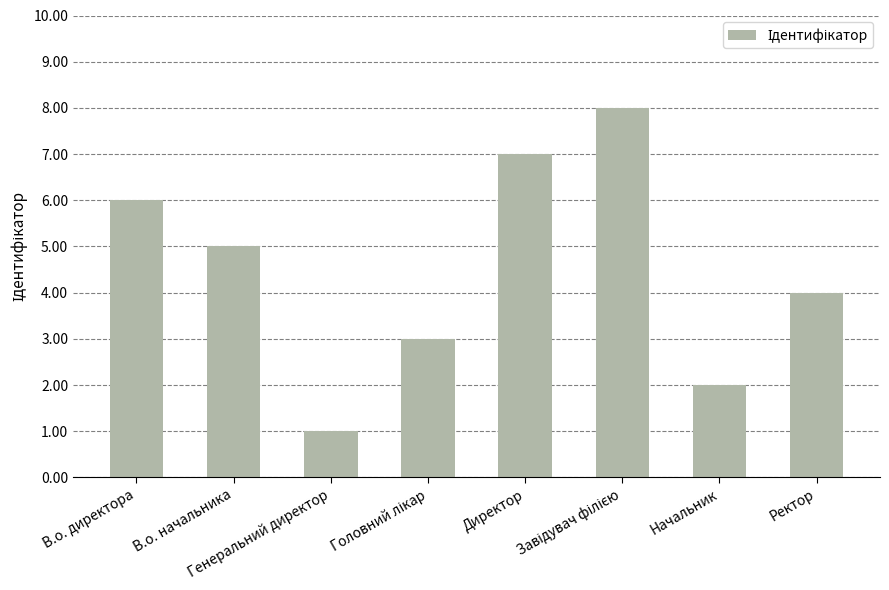

How many bars are there in total?

8